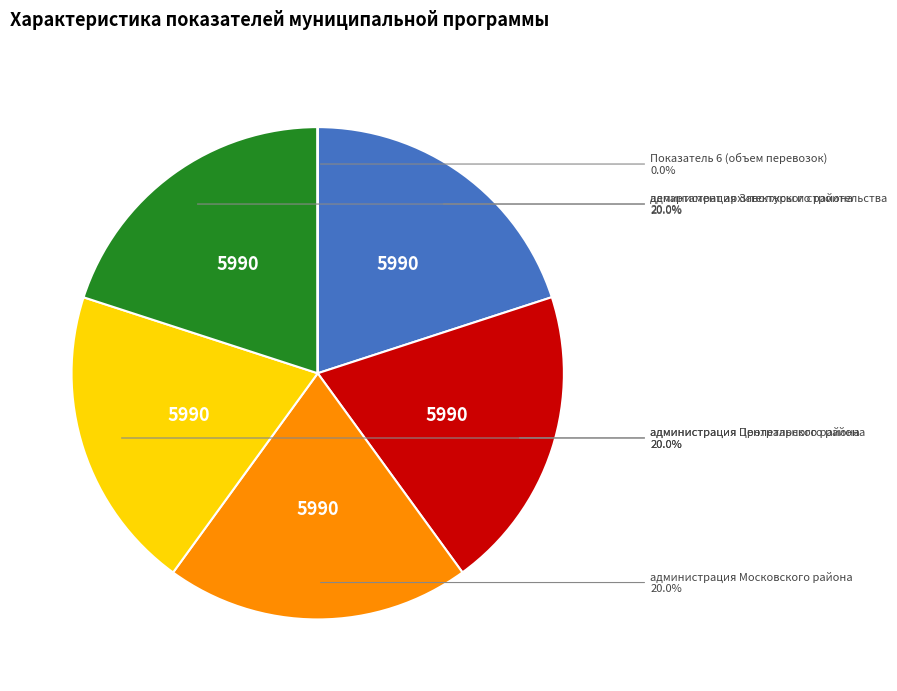

Does any single category account for the majority?

No